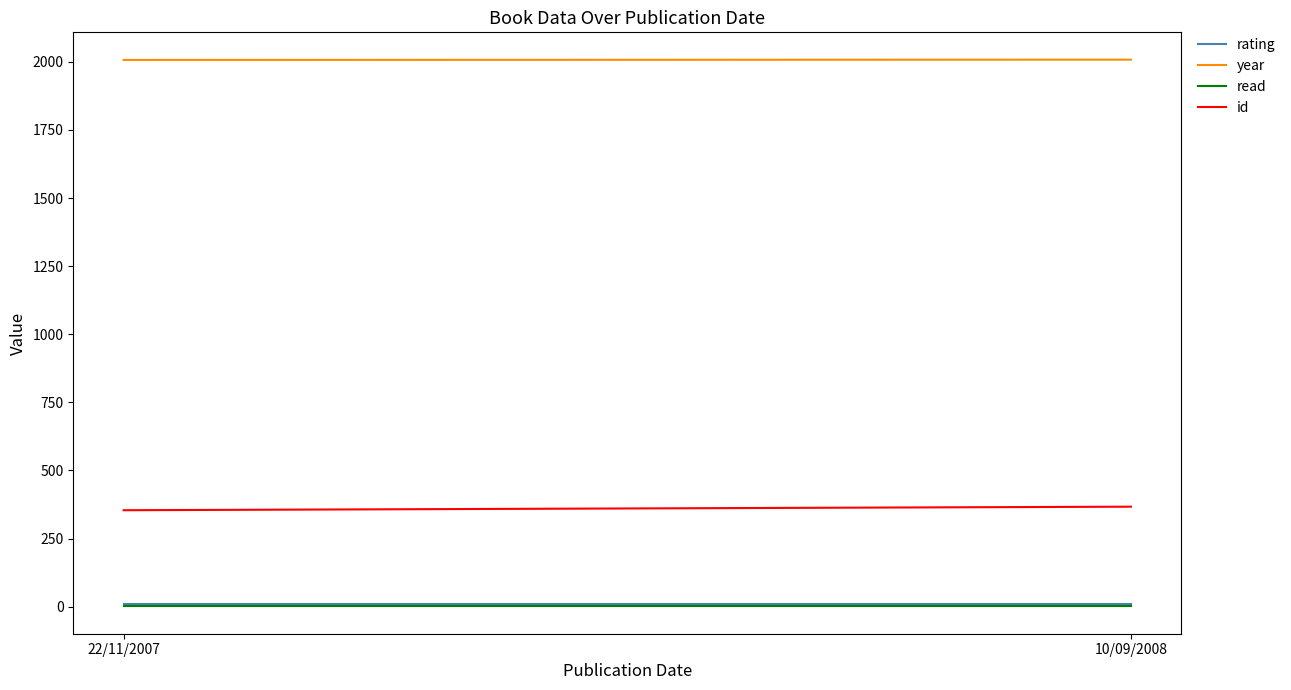

How many id values are between 354 and 367?

2